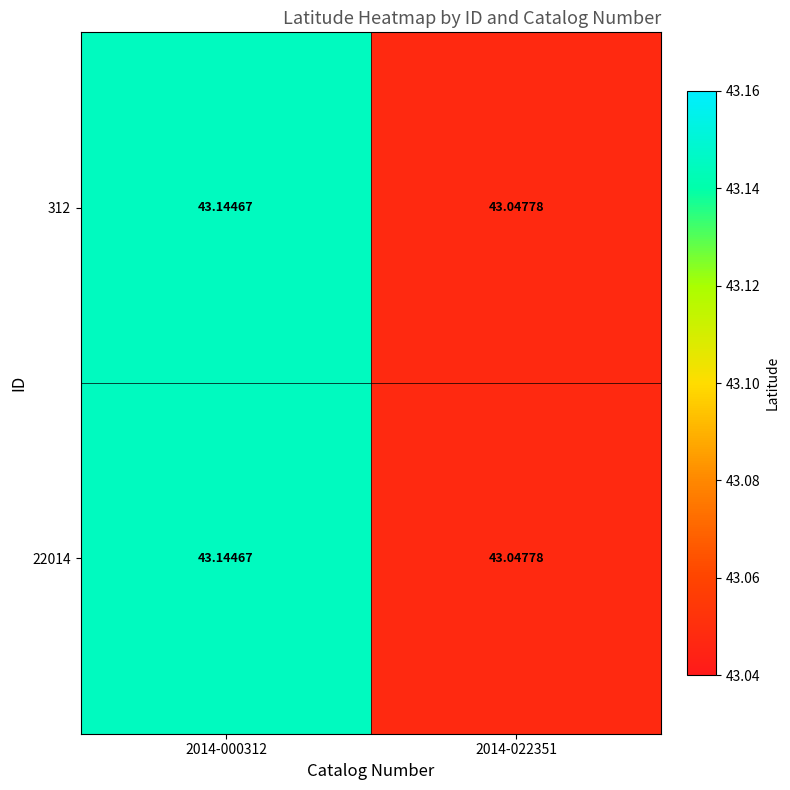

Is the value of 22014 at 2014-000312 greater than the value of 312 at 2014-022351?

Yes